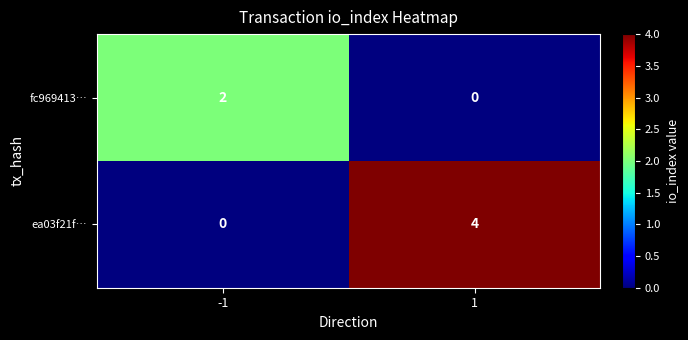

Which series has the widest spread of values?

ea03f21f…